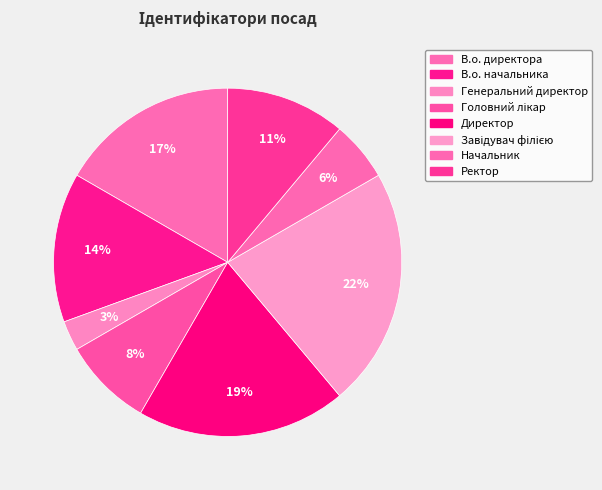

How many slices are in this pie chart?

8